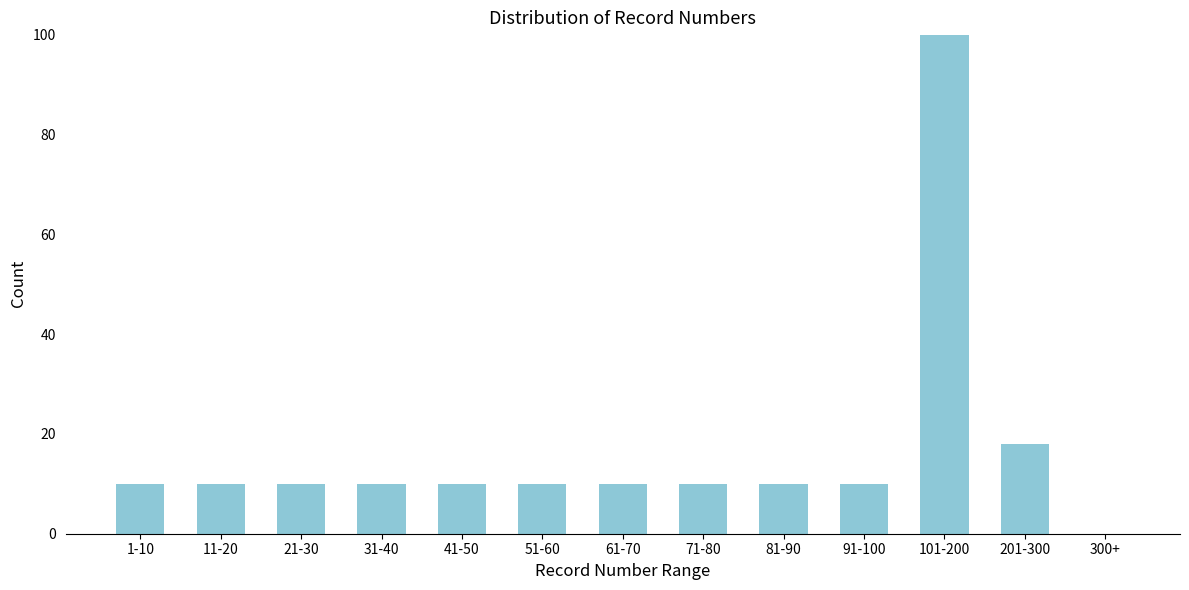

Reading left to right, transcribe all the data shown in this chart.

1-10=10	11-20=10	21-30=10	31-40=10	41-50=10	51-60=10	61-70=10	71-80=10	81-90=10	91-100=10	101-200=100	201-300=18	300+=0